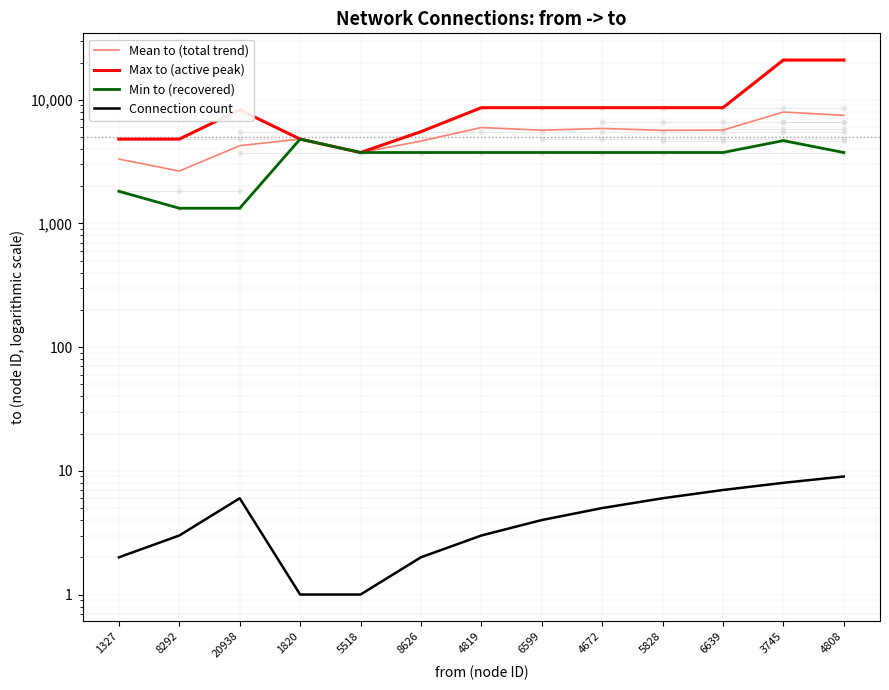

What is the label of the 9th point from the left?

4672